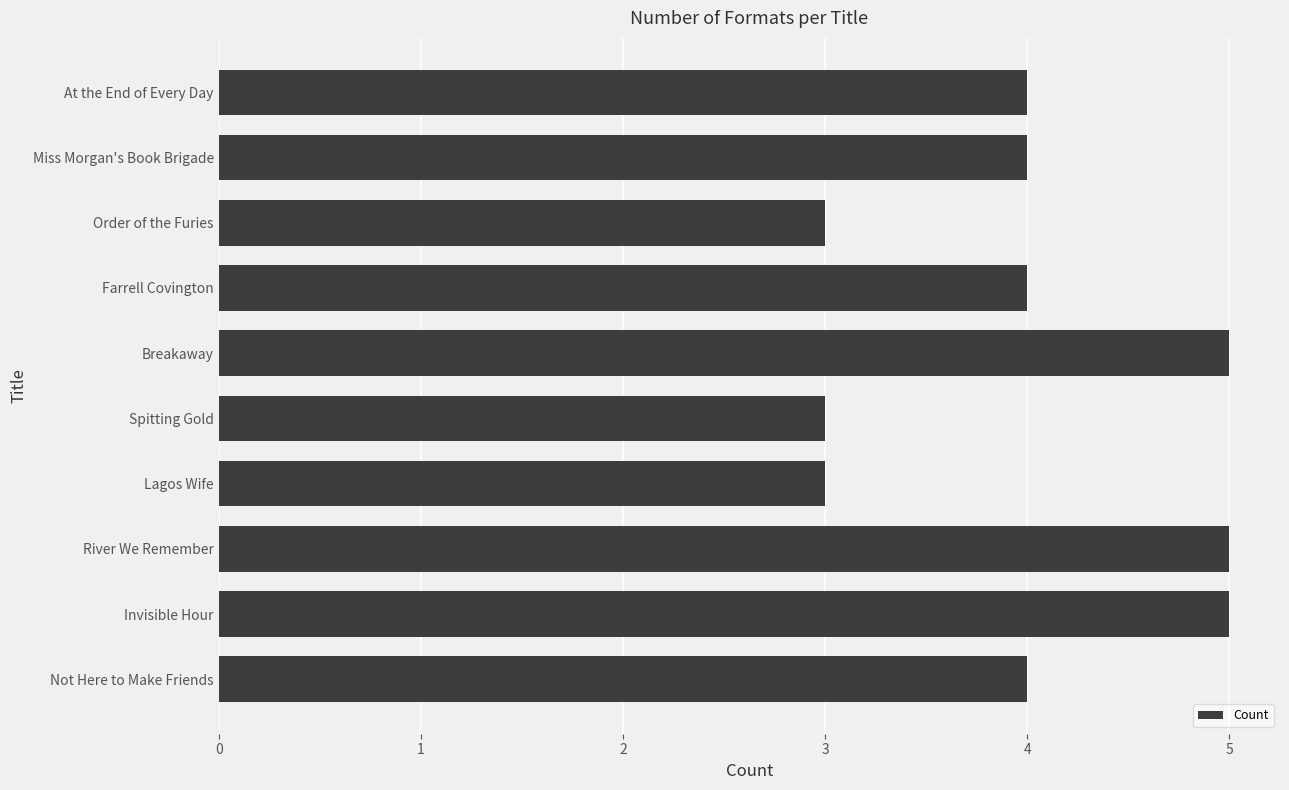

Between Lagos Wife and Miss Morgan's Book Brigade, which is larger?

Miss Morgan's Book Brigade